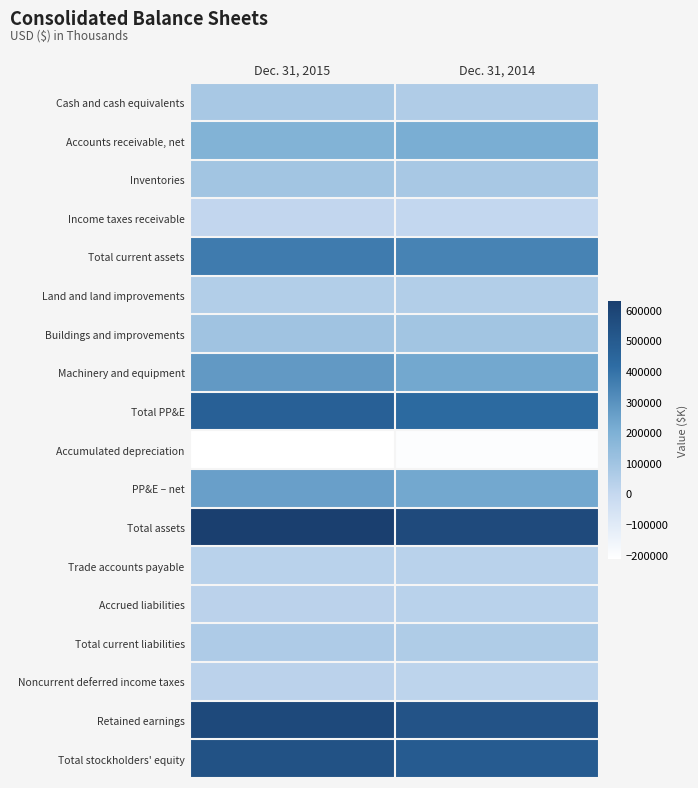

Reading right to left, transcribe all the data shown in this chart.

Cash and cash equivalents: Dec. 31, 2014=54664	Dec. 31, 2015=79152
Accounts receivable, net: Dec. 31, 2014=206908	Dec. 31, 2015=186065
Inventories: Dec. 31, 2014=78251	Dec. 31, 2015=95254
Income taxes receivable: Dec. 31, 2014=1951	Dec. 31, 2015=7344
Total current assets: Dec. 31, 2014=345315	Dec. 31, 2015=370155
Land and land improvements: Dec. 31, 2014=48305	Dec. 31, 2015=50580
Buildings and improvements: Dec. 31, 2014=96405	Dec. 31, 2015=102432
Machinery and equipment: Dec. 31, 2014=228371	Dec. 31, 2015=274755
Total PP&E: Dec. 31, 2014=430008	Dec. 31, 2015=470721
Accumulated depreciation: Dec. 31, 2014=-203502	Dec. 31, 2015=-215953
PP&E – net: Dec. 31, 2014=226506	Dec. 31, 2015=254768
Total assets: Dec. 31, 2014=572751	Dec. 31, 2015=628116
Trade accounts payable: Dec. 31, 2014=31147	Dec. 31, 2015=28743
Accrued liabilities: Dec. 31, 2014=28191	Dec. 31, 2015=25499
Total current liabilities: Dec. 31, 2014=59338	Dec. 31, 2015=62715
Noncurrent deferred income taxes: Dec. 31, 2014=20226	Dec. 31, 2015=26762
Retained earnings: Dec. 31, 2014=530456	Dec. 31, 2015=576404
Total stockholders' equity: Dec. 31, 2014=493187	Dec. 31, 2015=538639